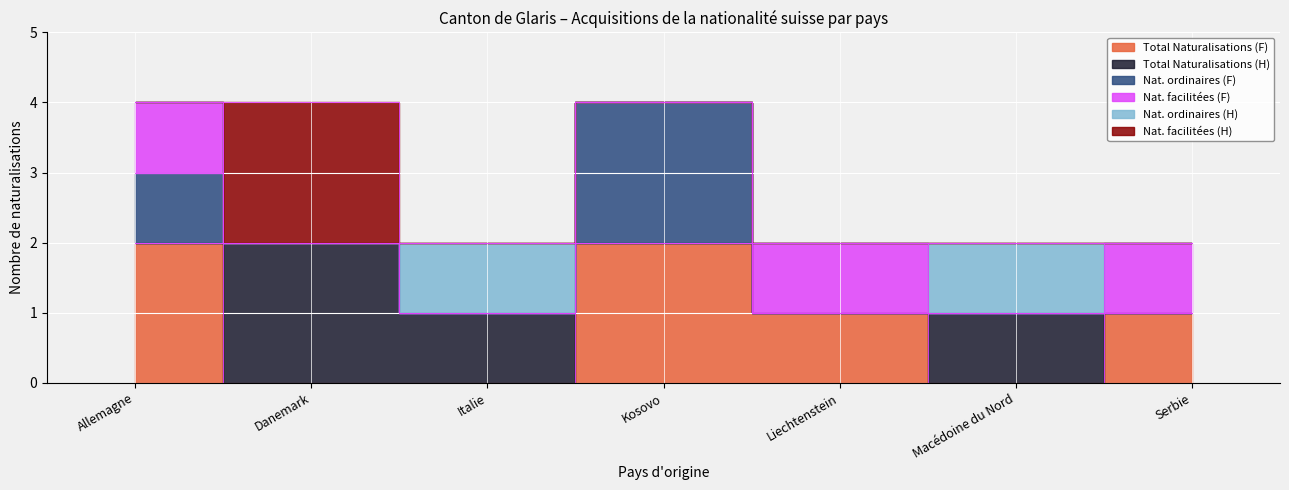

At which category is the sum across all series the highest?

Allemagne